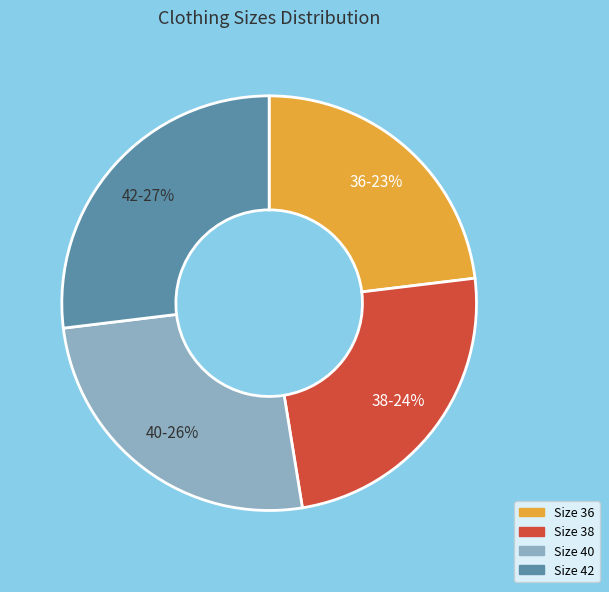

Is it true that 38 is 11% of the pie?

False